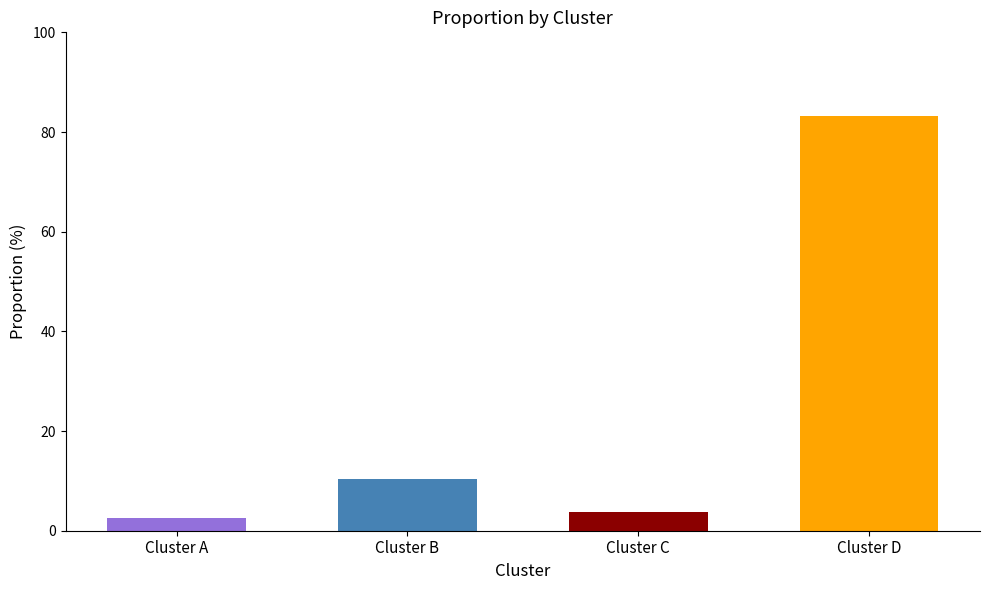

Which has a higher value, Cluster B or Cluster C?

Cluster B